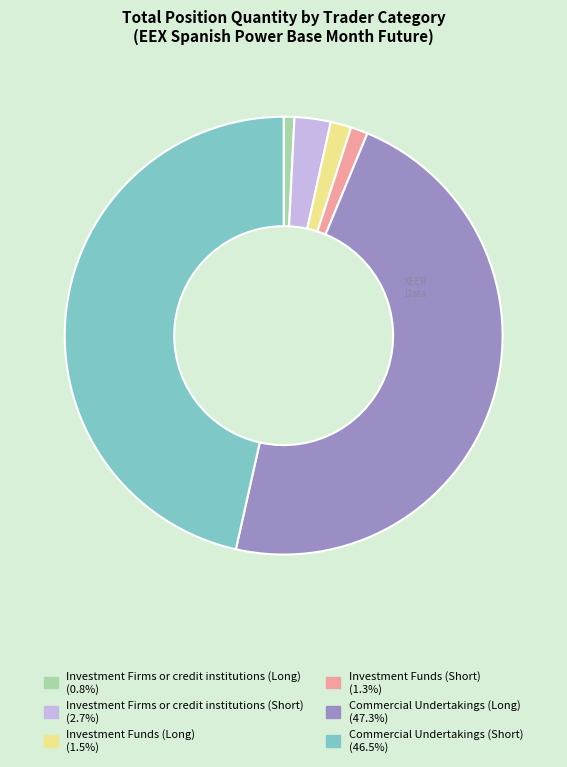

Is the sum of Investment Firms or credit institutions (Long) and Investment Funds (Short) greater than half?

No